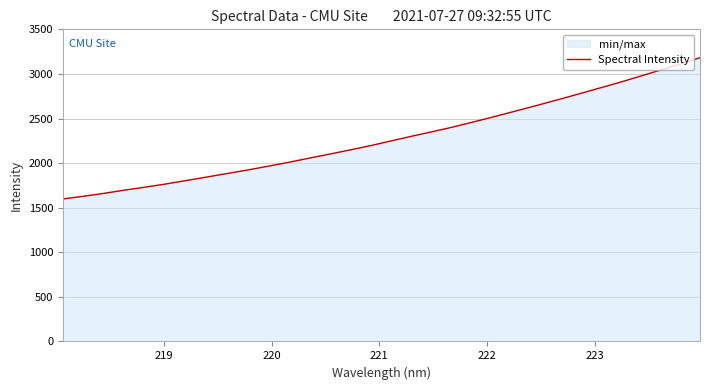

What is the difference between the maximum and minimum values?

1584.7